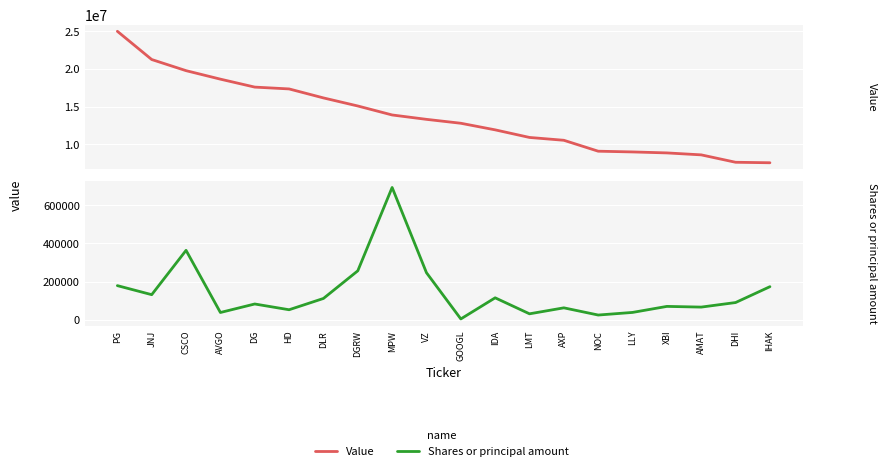

True or false: Shares or principal amount has more than 0 interior local peaks.

True